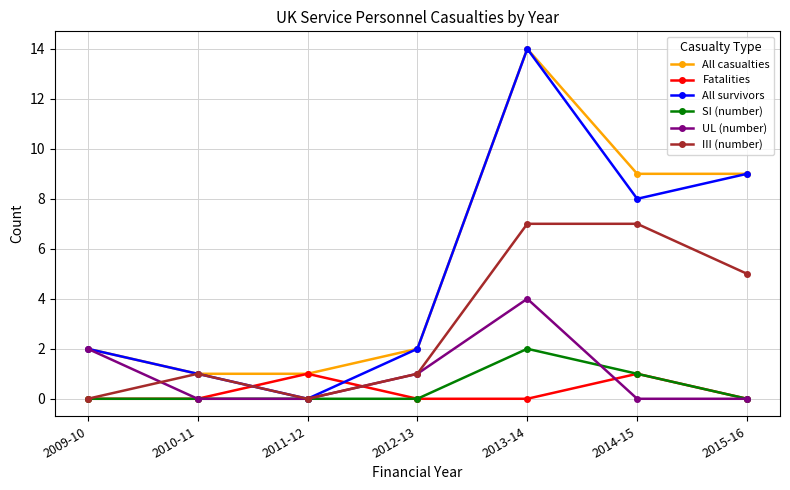

How many positive values does the All survivors series have?

6